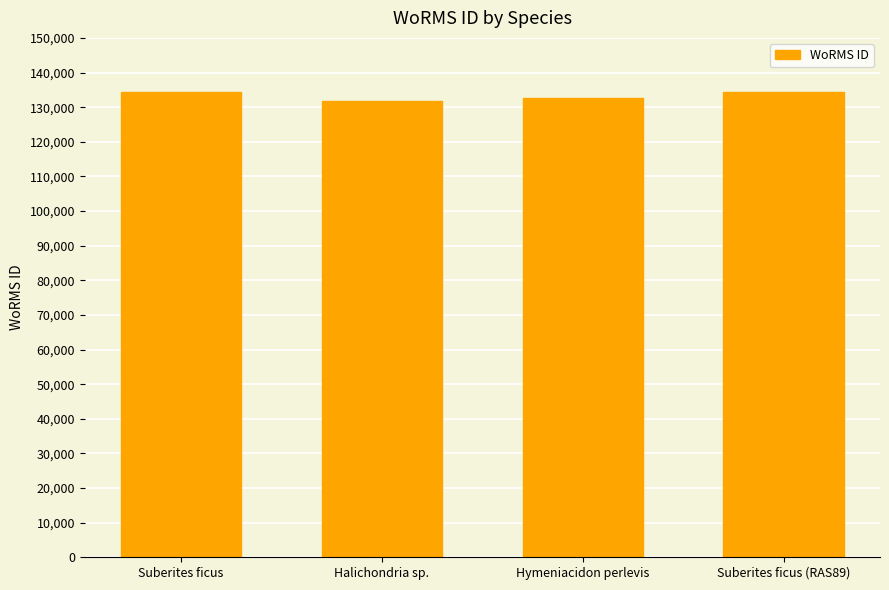

Read the value at Suberites ficus (RAS89).

134285